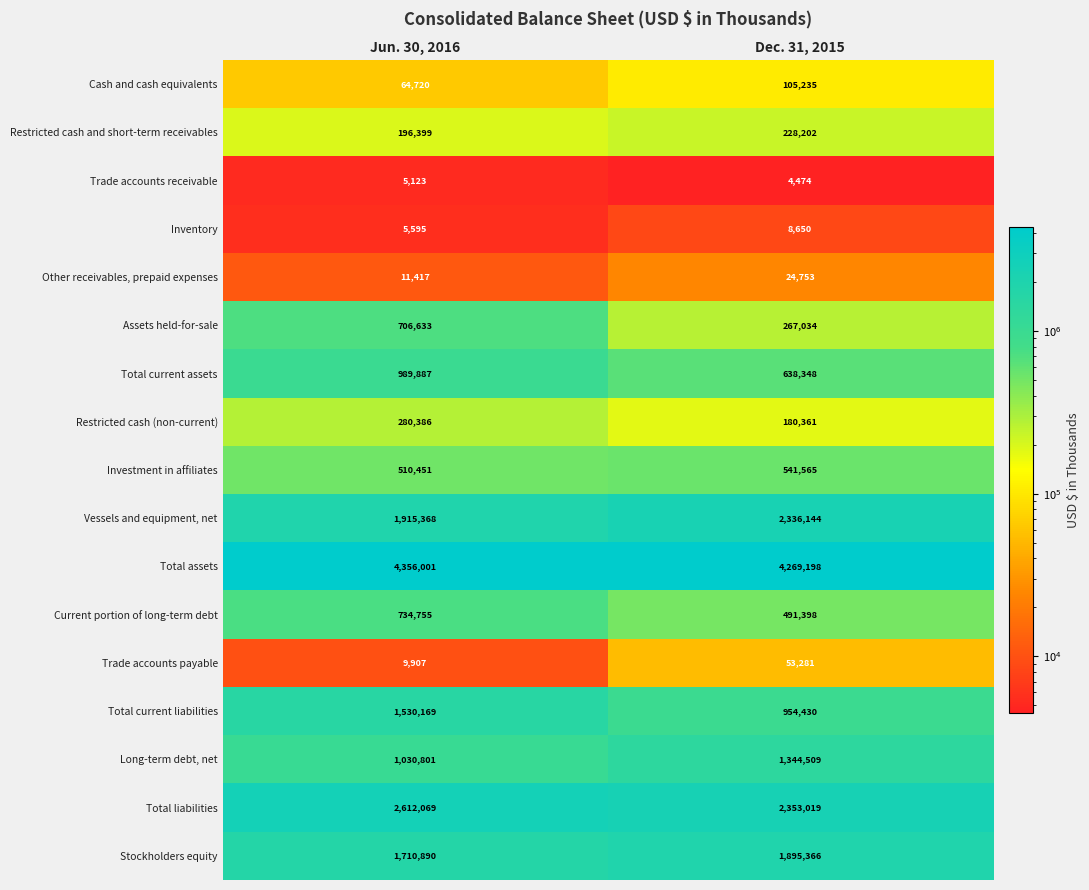

Between Jun. 30, 2016 and Dec. 31, 2015, which series saw the biggest shift?

Total current liabilities